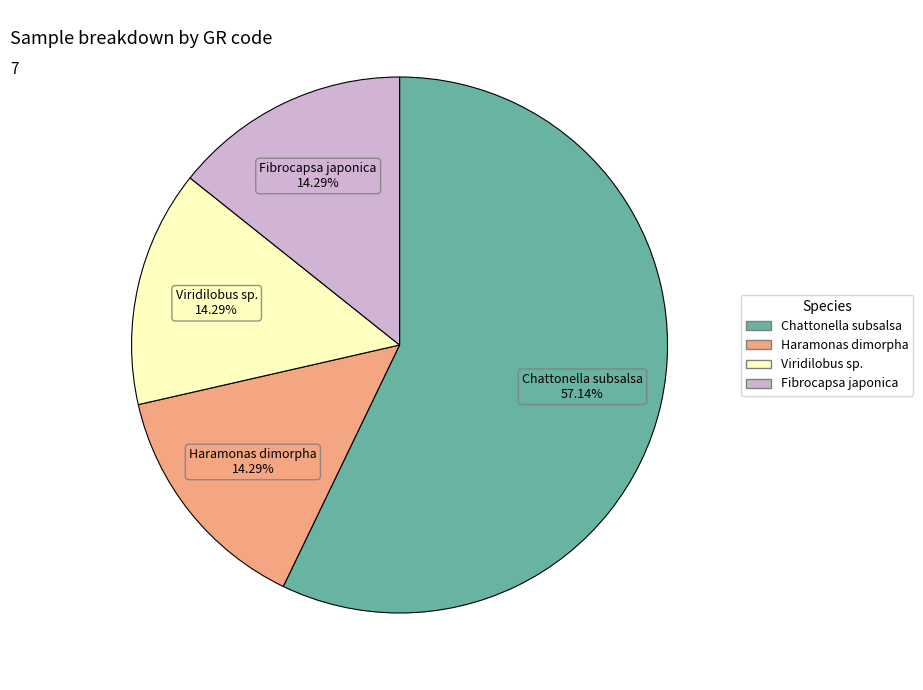

Is there any slice that represents more than half of the pie?

Yes